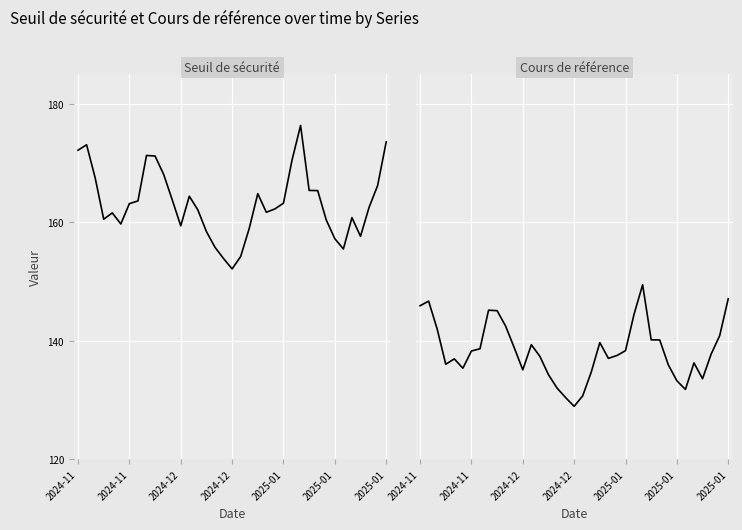

How many interior local valleys does the Cours de référence series have?

7